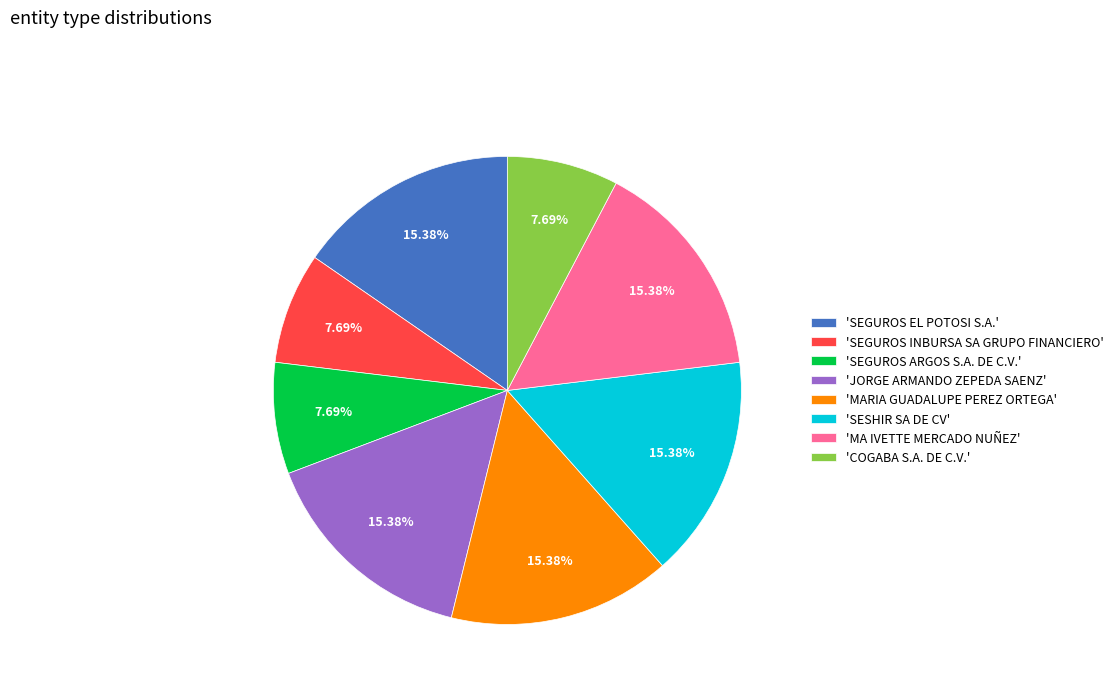

Do 'MA IVETTE MERCADO NUÑEZ' and 'COGABA S.A. DE C.V.' together represent more than half of the pie?

No